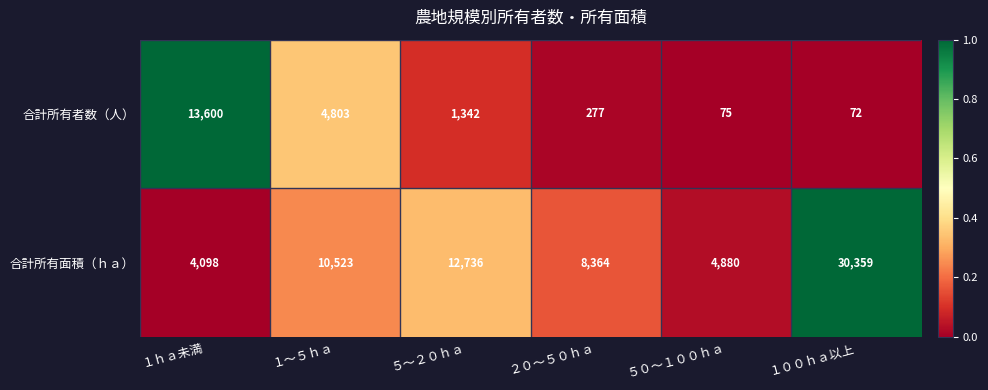

At １ｈａ未満, list the series in order from largest to smallest.

合計所有者数（人）, 合計所有面積（ｈａ）